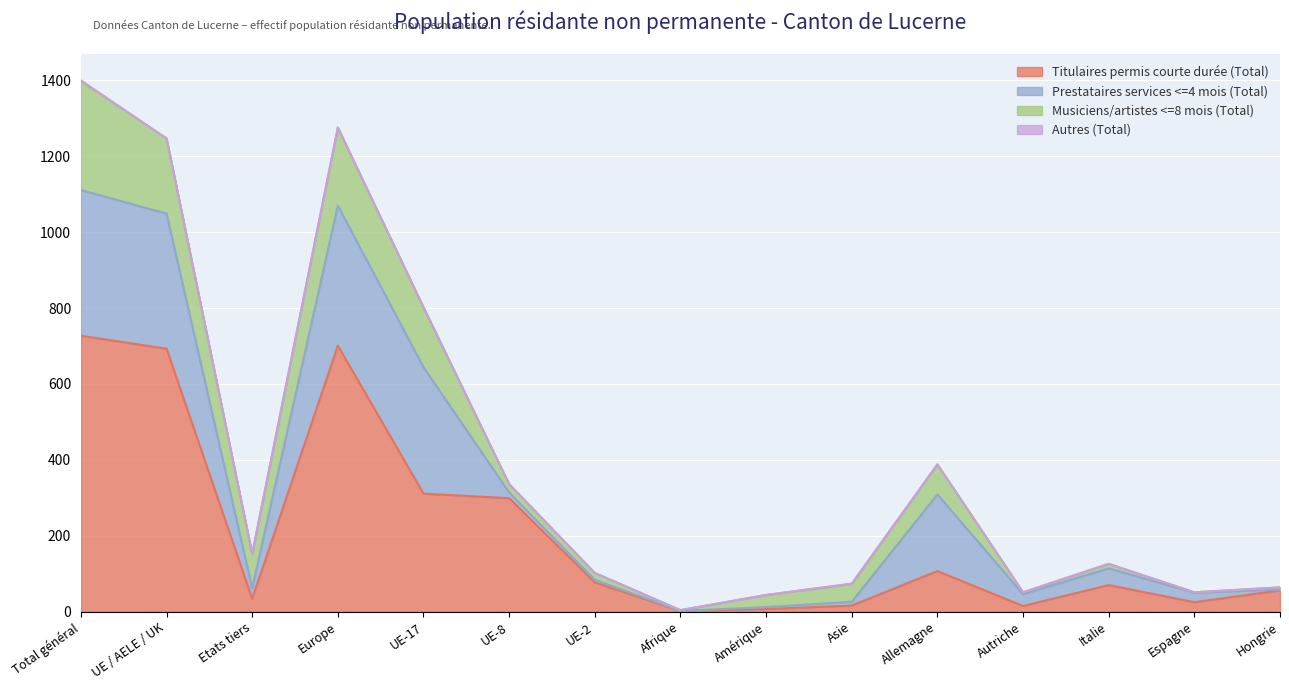

How many distinct data groups are displayed?

4